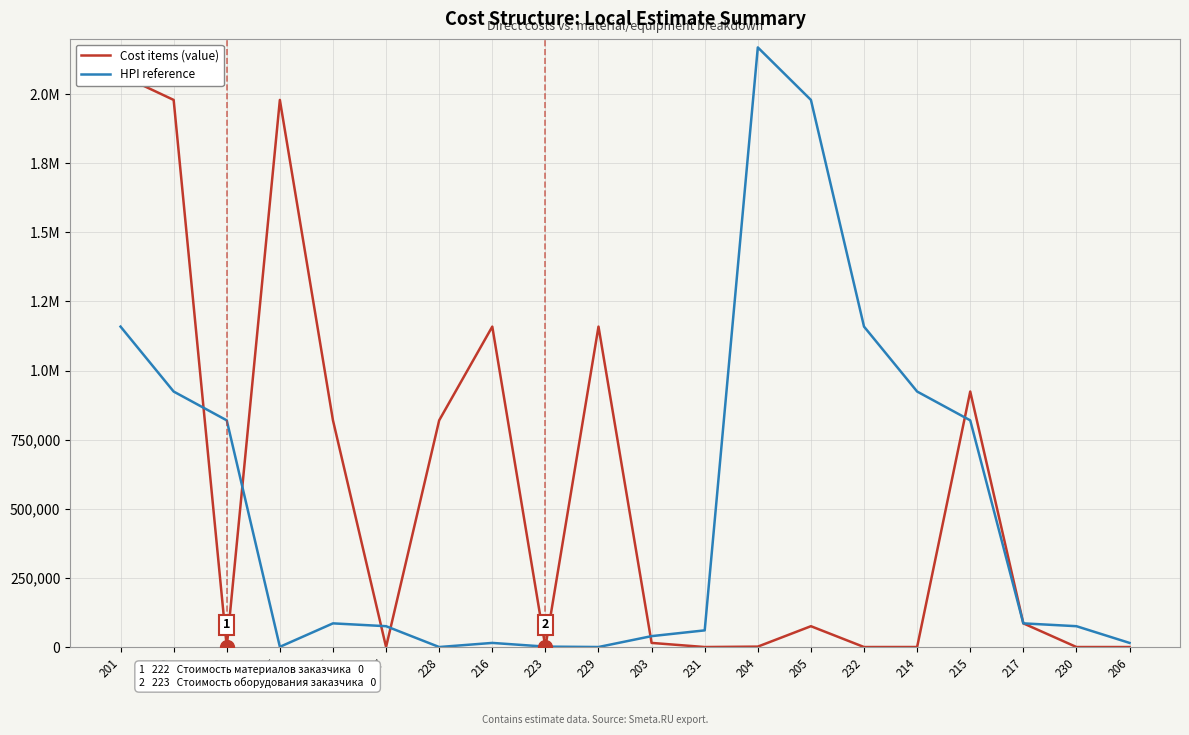

Between which two adjacent categories do HPI reference and Cost items (value) first intersect?

202 and 222